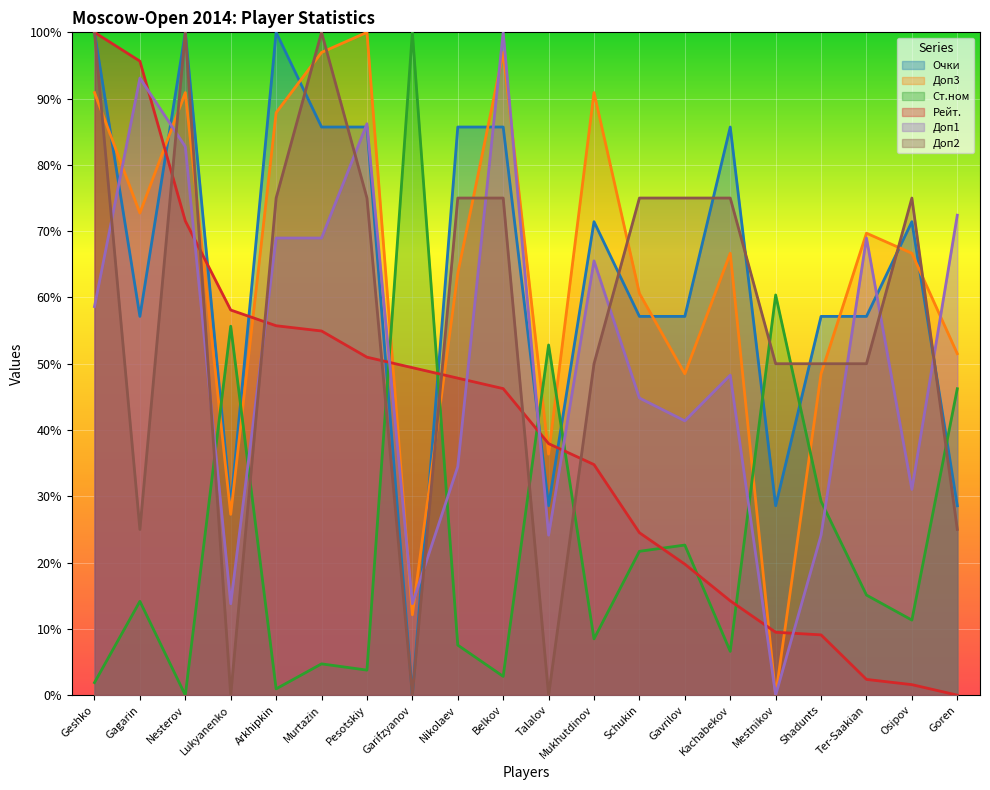

Reading left to right, transcribe all the data shown in this chart.

Очки: 100.0	57.1	100.0	28.6	100.0	85.7	85.7	0.0	85.7	85.7	28.6	71.4	57.1	57.1	85.7	28.6	57.1	57.1	71.4	28.6
Доп3: 90.9	72.7	90.9	27.3	87.9	97.0	100.0	12.1	63.6	97.0	36.4	90.9	60.6	48.5	66.7	0.0	48.5	69.7	66.7	51.5
Ст.ном: 1.9	14.2	0.0	55.7	0.9	4.7	3.8	100.0	7.5	2.8	52.8	8.5	21.7	22.6	6.6	60.4	29.2	15.1	11.3	46.2
Рейт.: 100.0	95.7	71.5	58.1	55.7	54.9	51.0	49.4	47.8	46.2	37.9	34.8	24.5	19.8	14.2	9.5	9.1	2.4	1.6	0.0
Доп1: 58.6	93.1	82.8	13.8	69.0	69.0	86.2	13.8	34.5	100.0	24.1	65.5	44.8	41.4	48.3	0.0	24.1	69.0	31.0	72.4
Доп2: 100.0	25.0	100.0	0.0	75.0	100.0	75.0	0.0	75.0	75.0	0.0	50.0	75.0	75.0	75.0	50.0	50.0	50.0	75.0	25.0